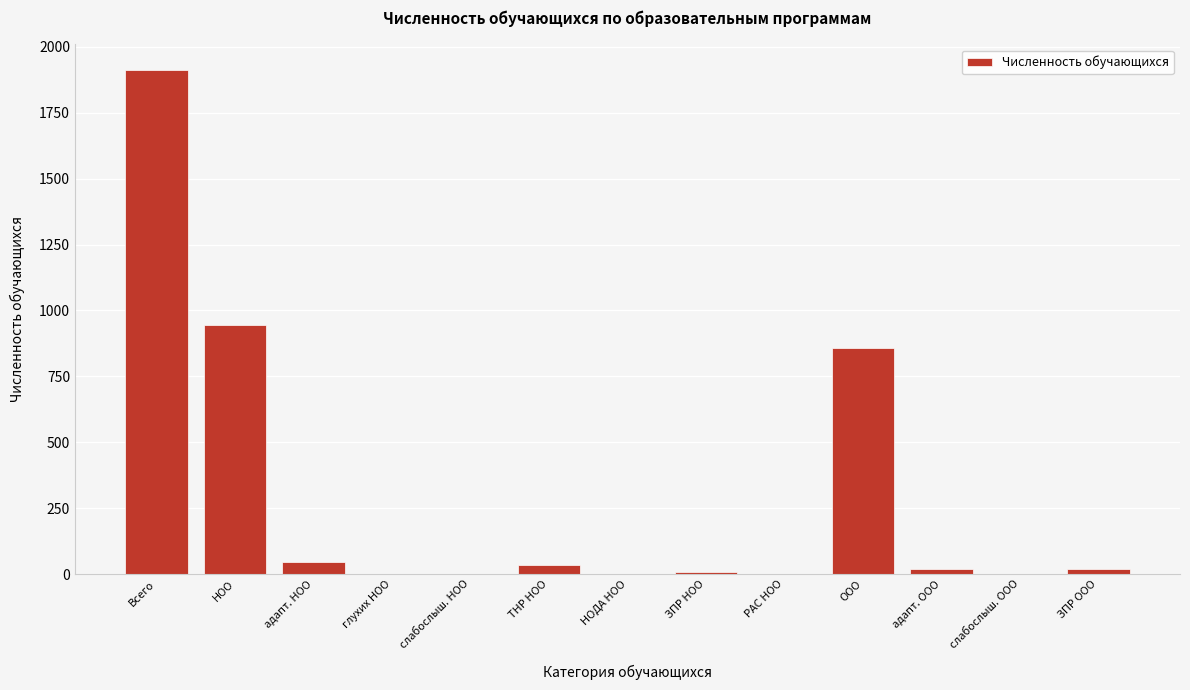

The chart shows a value of 45 at адапт. НОО. True or false?

True